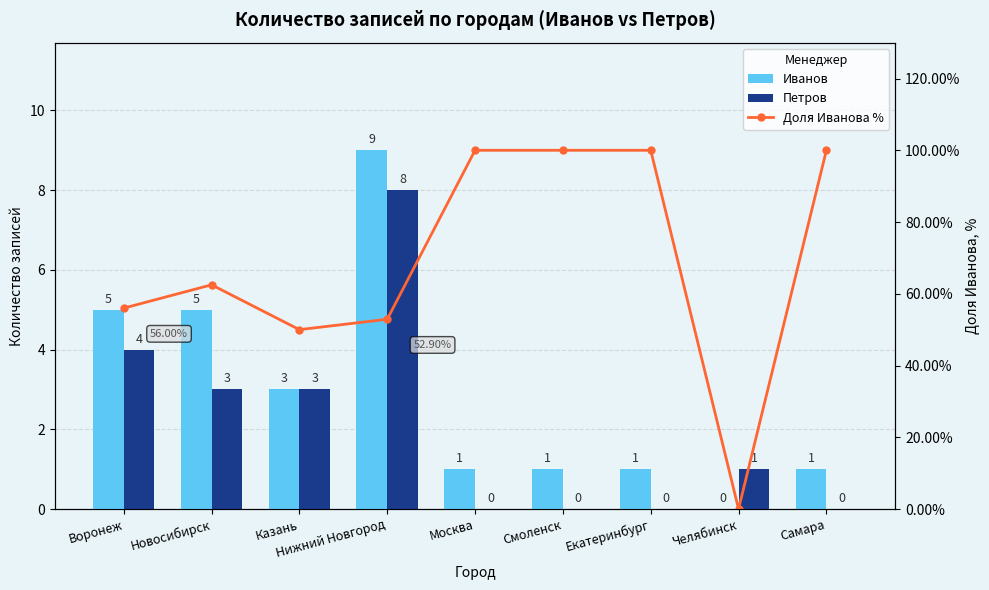

Which category has the lowest value in the Иванов series?

Челябинск